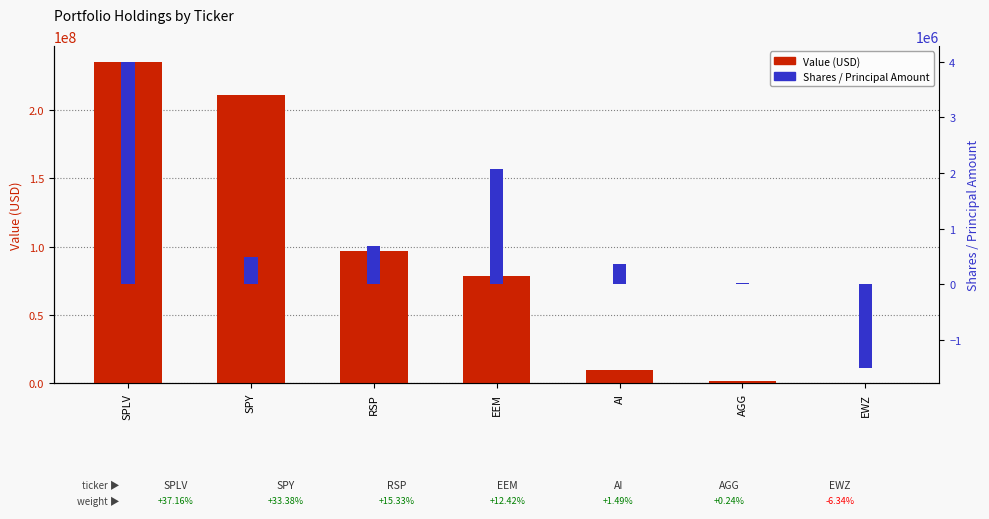

Which has a higher value, SPY or EWZ?

SPY